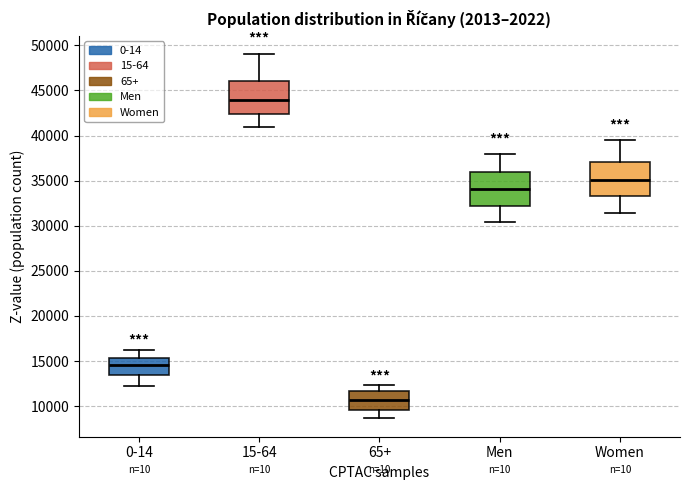

Where does the upper whisker of the box for Men end on the y-axis? The values are not printed on the chart, so give them approximately, as read against the axis.

38000